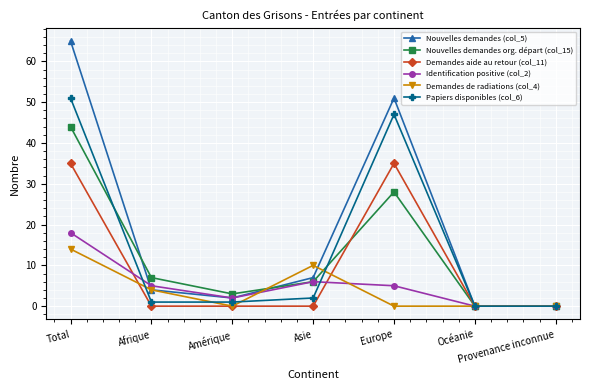

Reading right to left, list all the values displayed in this chart.

Nouvelles demandes (col_5): Provenance inconnue=0	Océanie=0	Europe=51	Asie=7	Amérique=2	Afrique=4	Total=65
Nouvelles demandes org. départ (col_15): Provenance inconnue=0	Océanie=0	Europe=28	Asie=6	Amérique=3	Afrique=7	Total=44
Demandes aide au retour (col_11): Provenance inconnue=0	Océanie=0	Europe=35	Asie=0	Amérique=0	Afrique=0	Total=35
Identification positive (col_2): Provenance inconnue=0	Océanie=0	Europe=5	Asie=6	Amérique=2	Afrique=5	Total=18
Demandes de radiations (col_4): Provenance inconnue=0	Océanie=0	Europe=0	Asie=10	Amérique=0	Afrique=4	Total=14
Papiers disponibles (col_6): Provenance inconnue=0	Océanie=0	Europe=47	Asie=2	Amérique=1	Afrique=1	Total=51